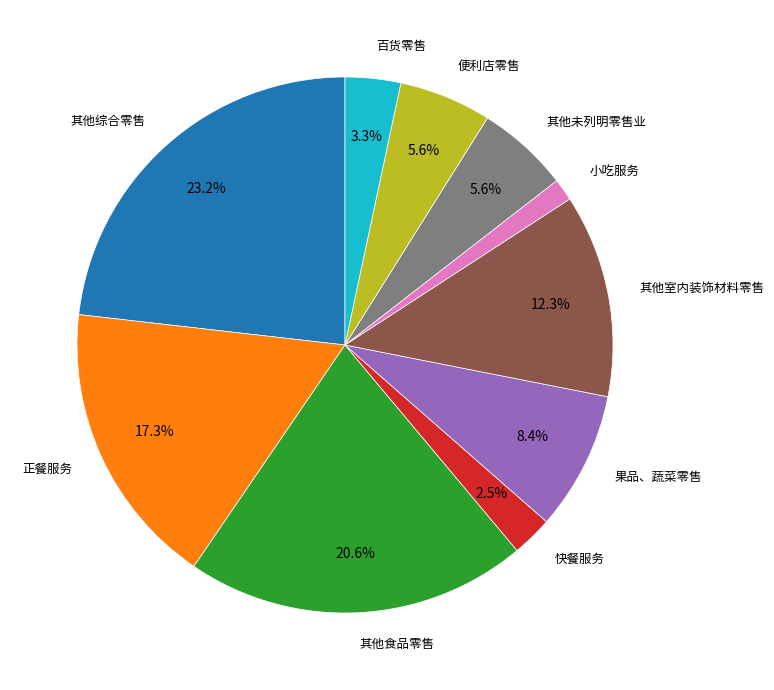

Is there a majority slice in this chart?

No